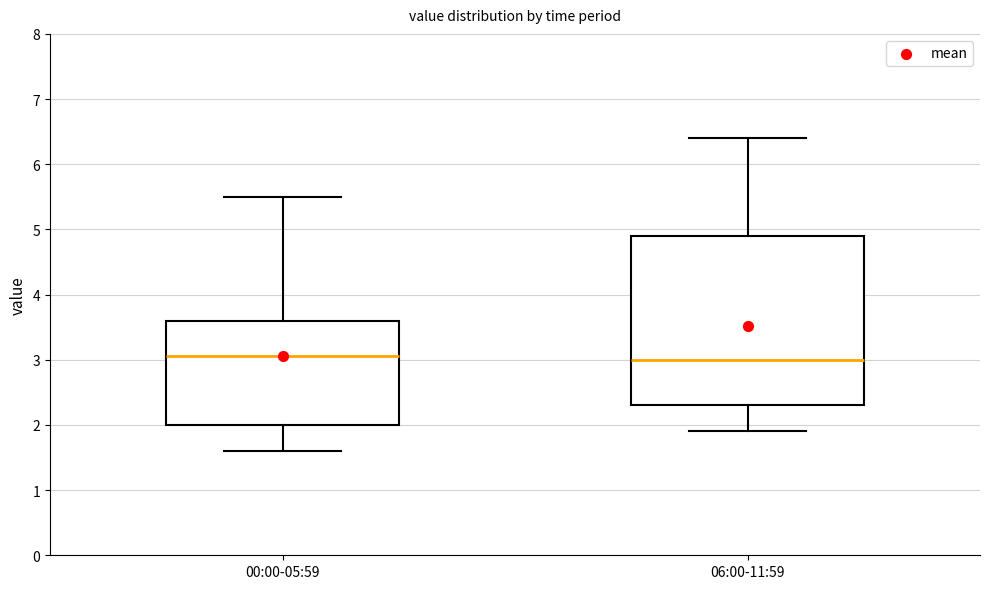

Where is the upper edge of the box for 06:00-11:59 on the y-axis? The values are not printed on the chart, so give them approximately, as read against the axis.

4.9